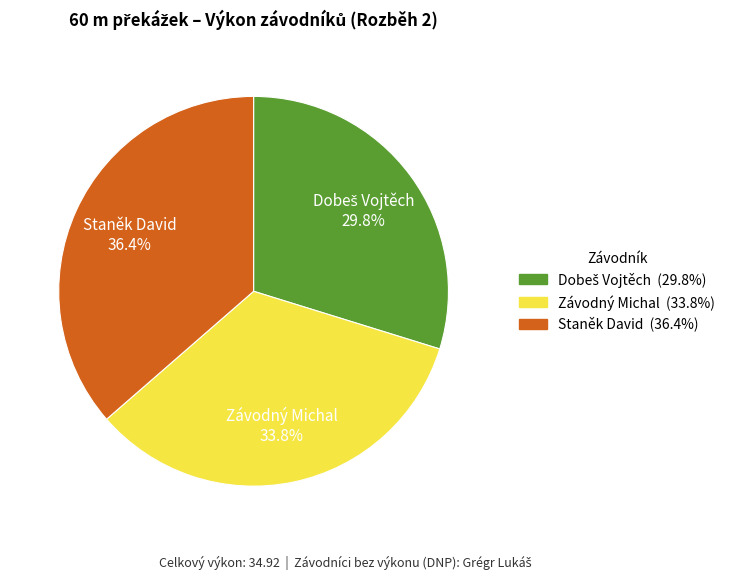

Which slice is the largest?

Staněk David